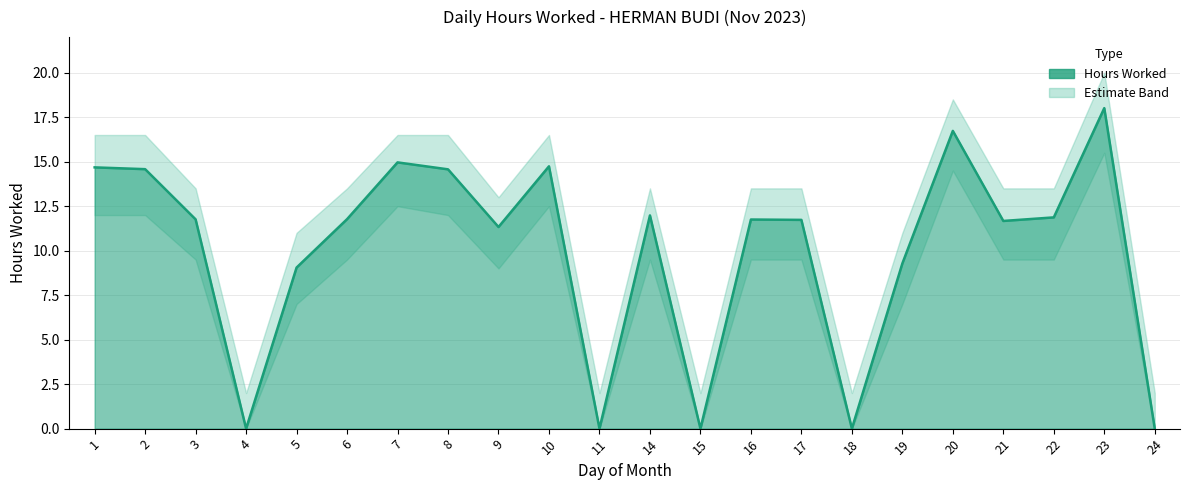

At which category does Lower Band reach its first local peak?

7